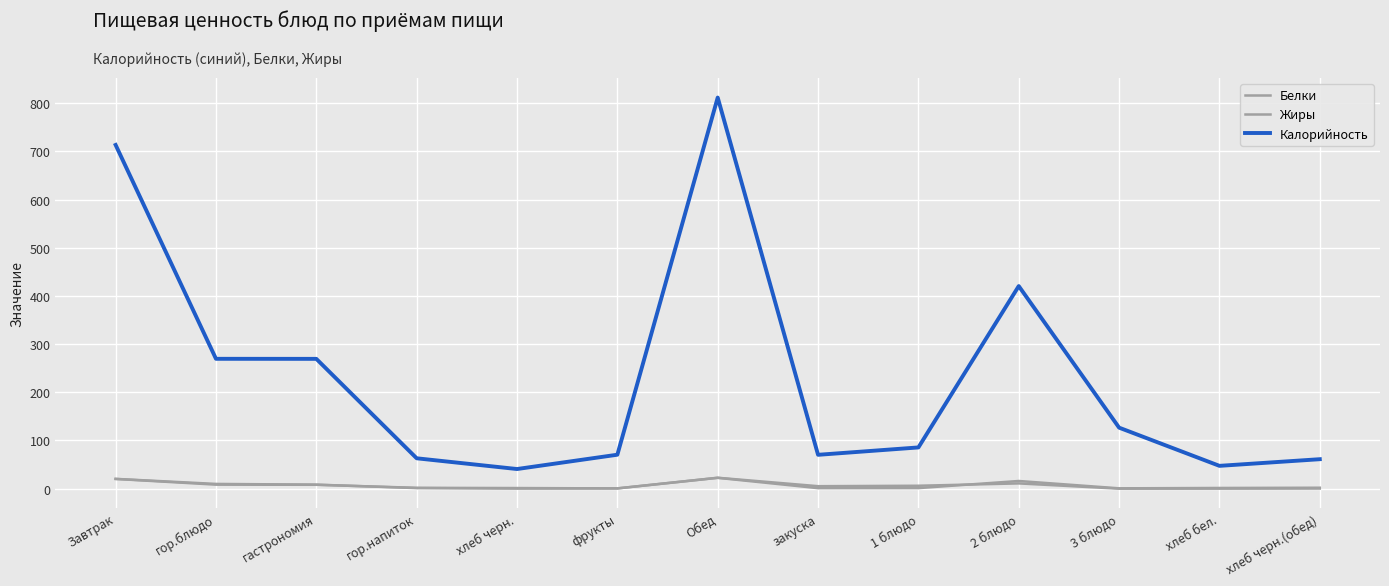

At which label does Калорийность reach its minimum?

хлеб черн.